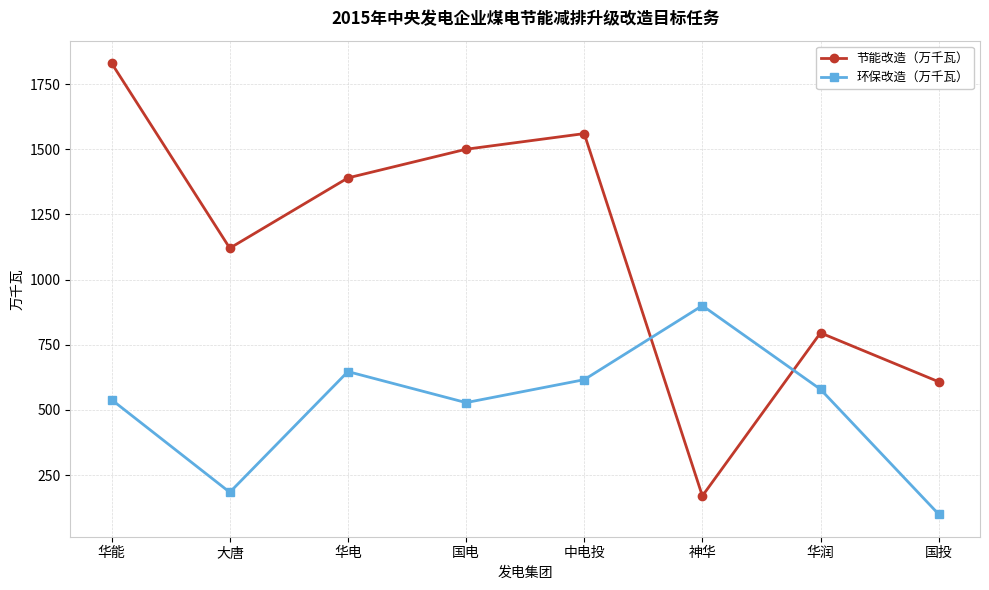

Where does the 节能改造（万千瓦） series first go above 1390?

华能